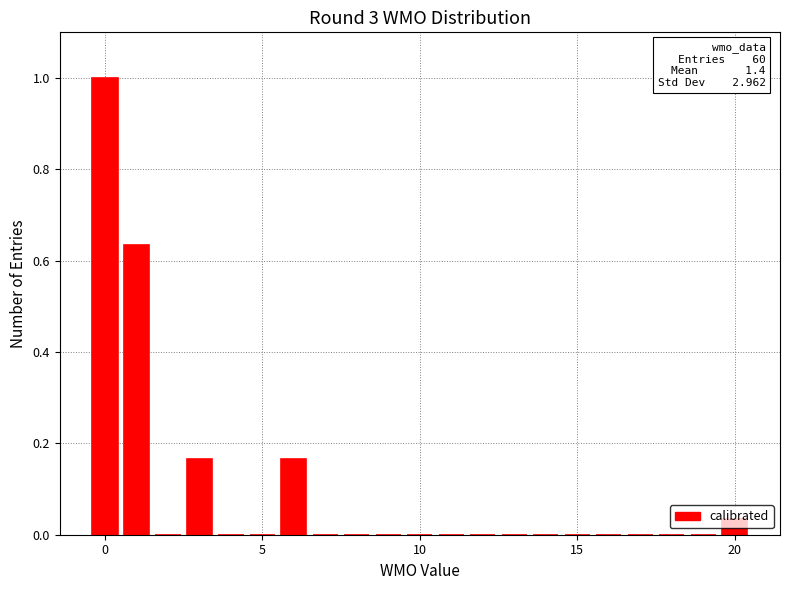

Read against the x-axis, roughly where is the centre of the tallest bar?

0.0